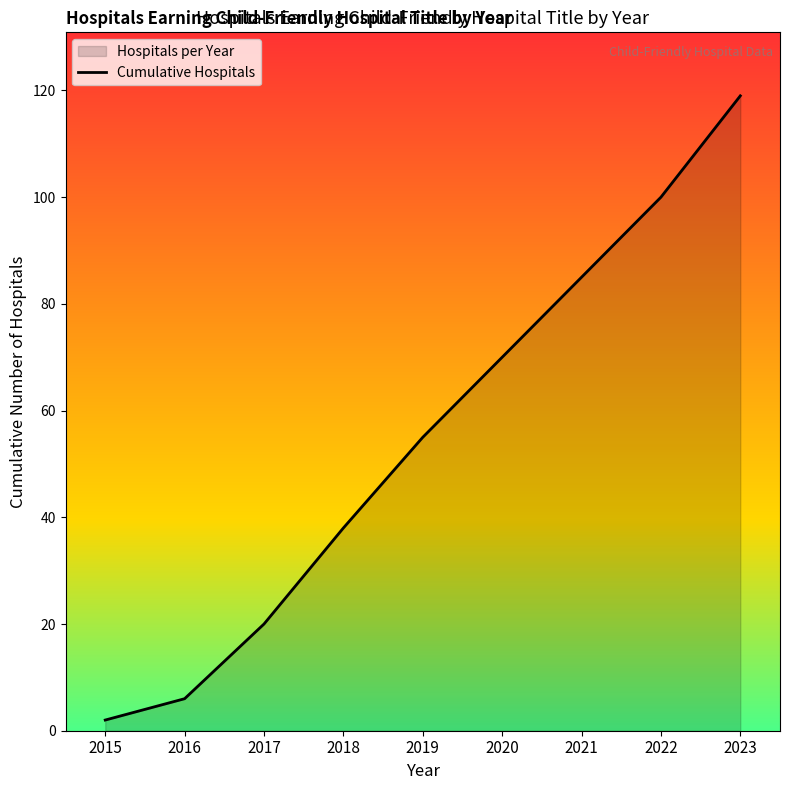

Does the chart display data point markers on the line(s)?

No